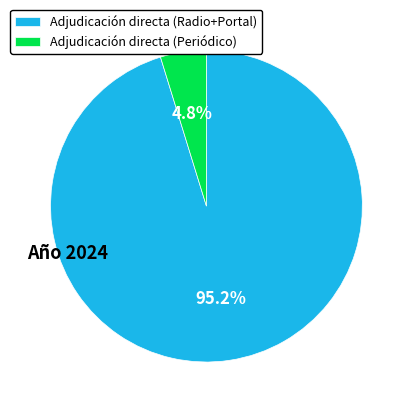

Rank the categories by value from lowest to highest.

Adjudicación directa (Periódico), Adjudicación directa (Radio+Portal)